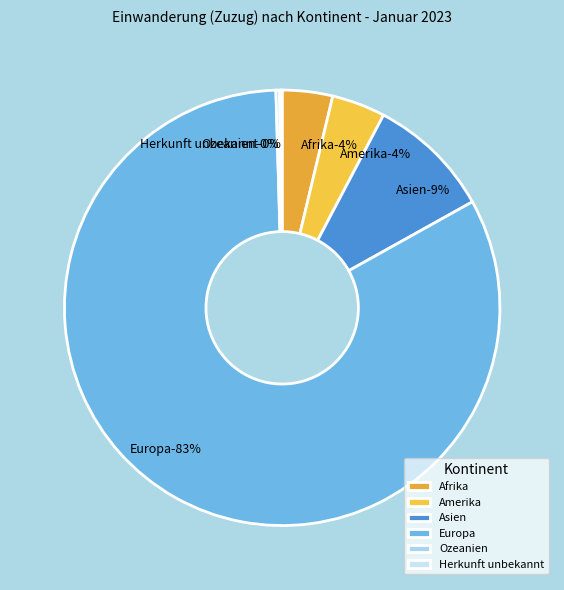

What is the total percentage of Herkunft unbekannt and Europa?

82.8%